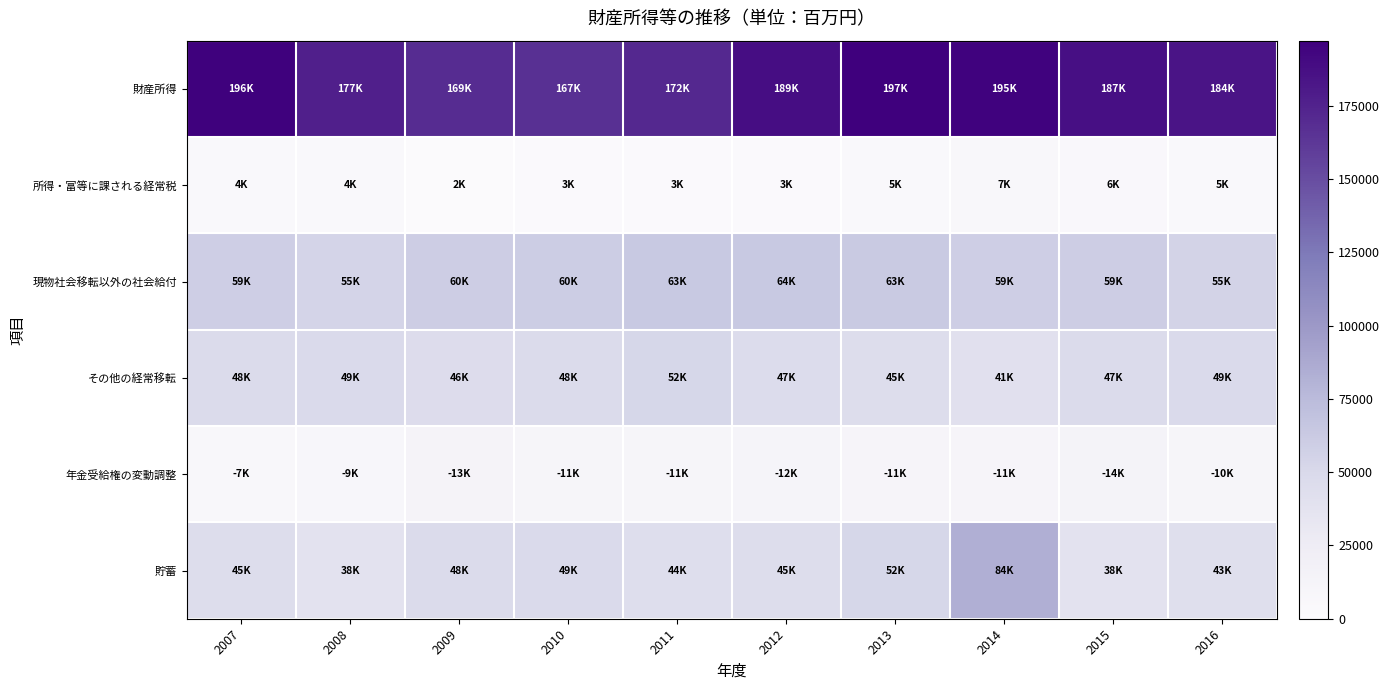

Reading left to right, transcribe all the data shown in this chart.

財産所得: 2007=196021.3	2008=177182.5	2009=168778.7	2010=166915.2	2011=171502.7	2012=188617.4	2013=197250.1	2014=195298.6	2015=187122.9	2016=183993.8
所得・富等に課される経常税: 2007=4187.6	2008=3915.6	2009=2151.7	2010=2979.5	2011=2909.0	2012=3018.6	2013=5103.6	2014=6639.7	2015=5986.2	2016=4753.9
現物社会移転以外の社会給付: 2007=58645.7	2008=54500.0	2009=59833.9	2010=60331.7	2011=63245.6	2012=63892.7	2013=62693.4	2014=59273.7	2015=59498.4	2016=55069.6
その他の経常移転: 2007=47736.7	2008=49280.9	2009=45921.1	2010=47837.8	2011=52211.0	2012=46607.1	2013=45447.5	2014=41245.0	2015=47035.6	2016=49117.4
年金受給権の変動調整: 2007=7055.1	2008=9193.3	2009=12506.2	2010=10581.9	2011=10603.8	2012=12319.3	2013=11180.5	2014=11135.5	2015=14040.5	2016=10106.7
貯蓄: 2007=44998.2	2008=38214.5	2009=48232.9	2010=49011.7	2011=44266.4	2012=44851.8	2013=52226.2	2014=83703.9	2015=37807.0	2016=42691.2